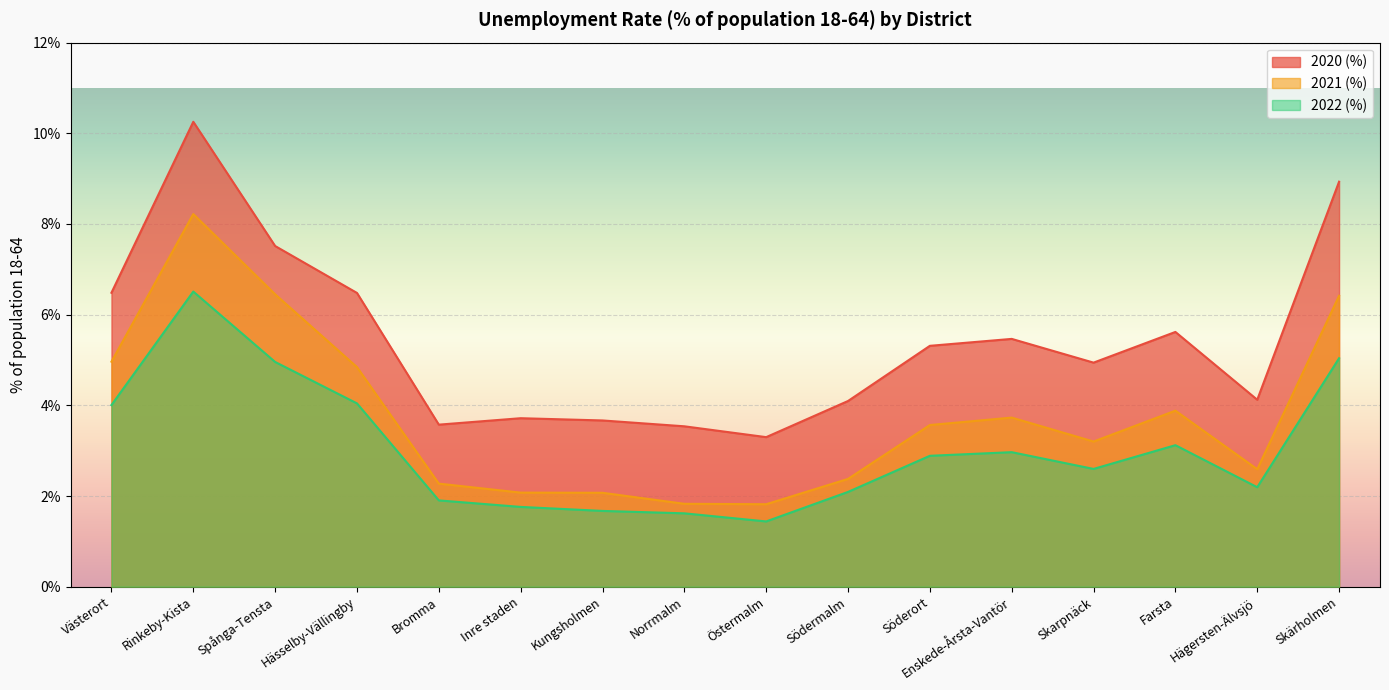

True or false: 2022 (%) and 2020 (%) cross at least once.

False